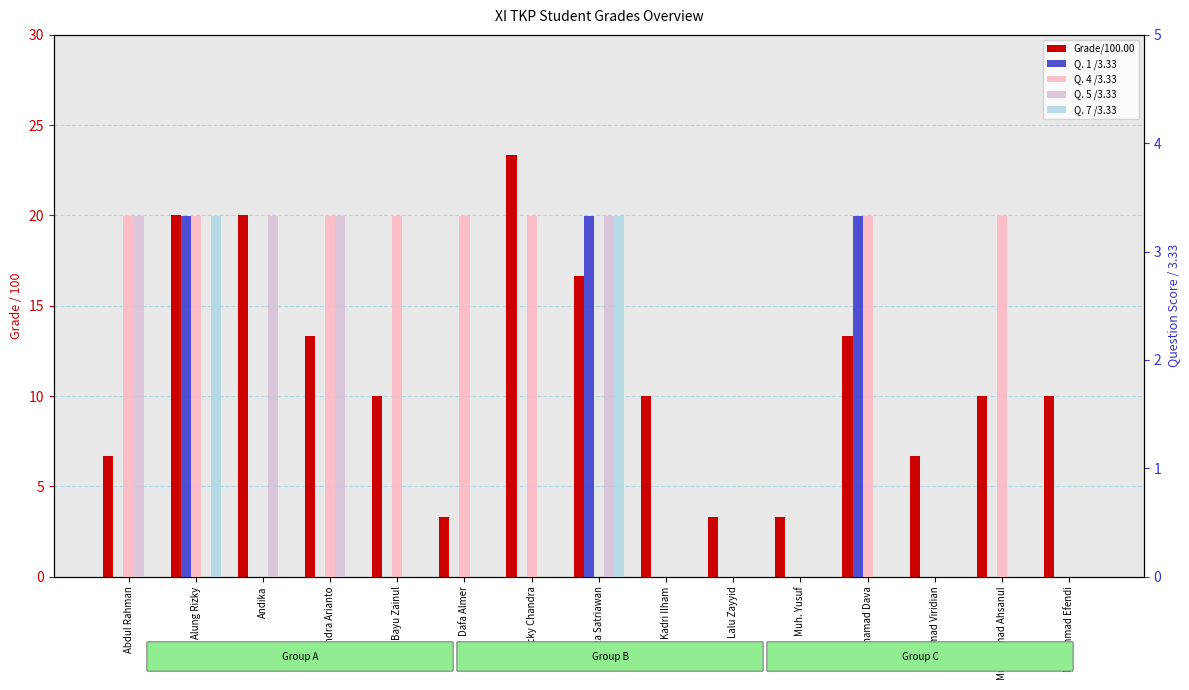

What is the spread (max minus min) of values at Eza Satriawan?

16.7